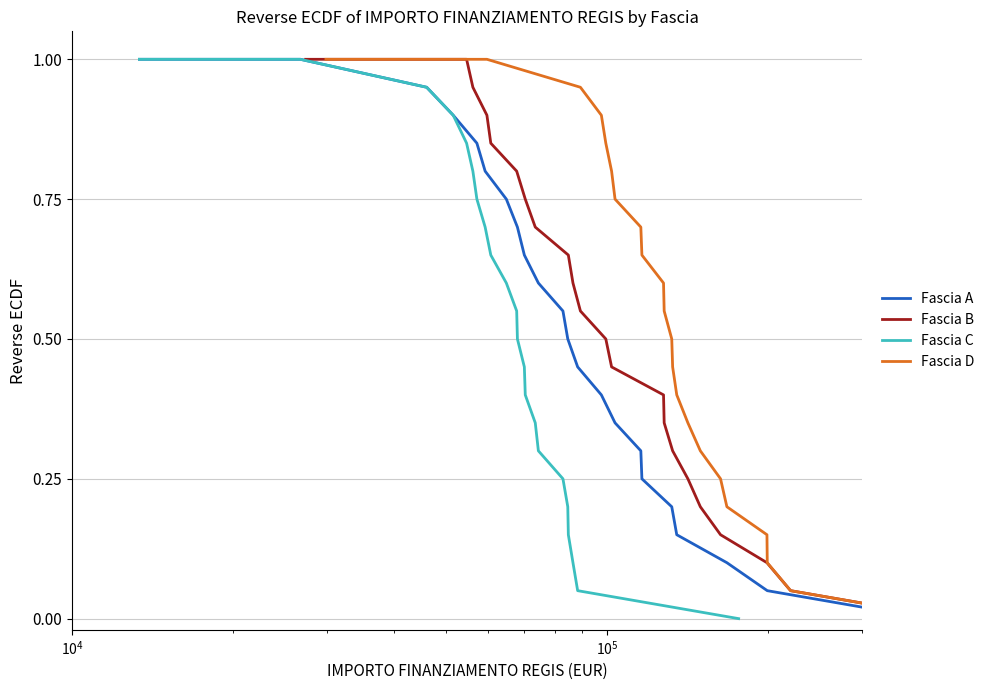

True or false: Fascia D and Fascia C intersect in this chart.

False